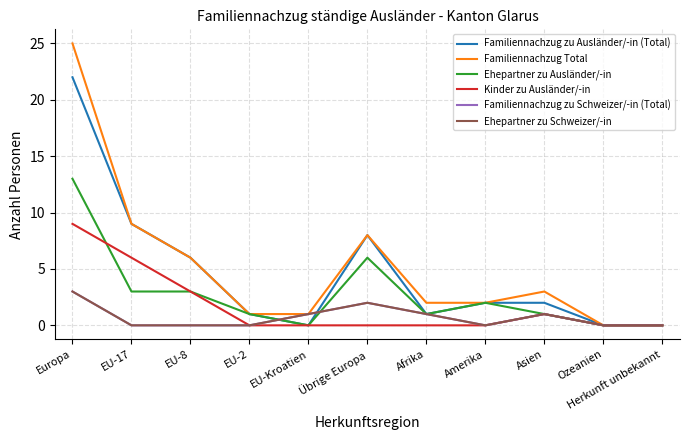

Does the chart have visible grid lines?

Yes